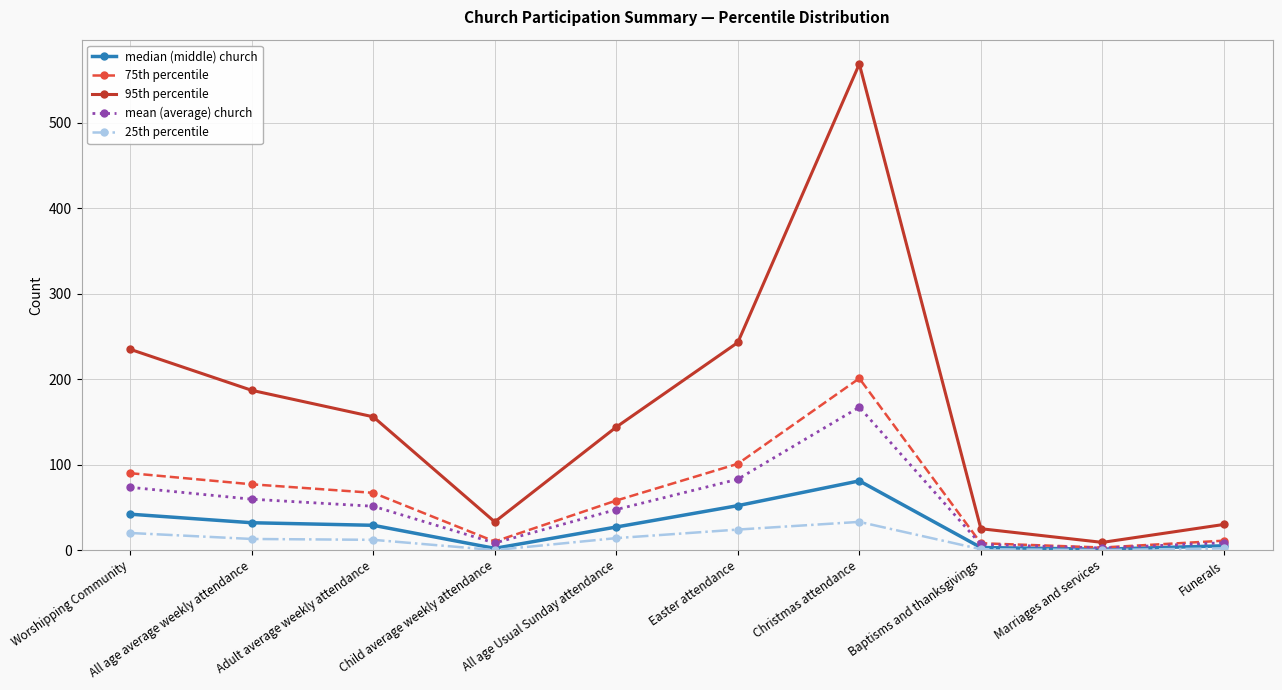

What is the greatest value displayed?

569.0